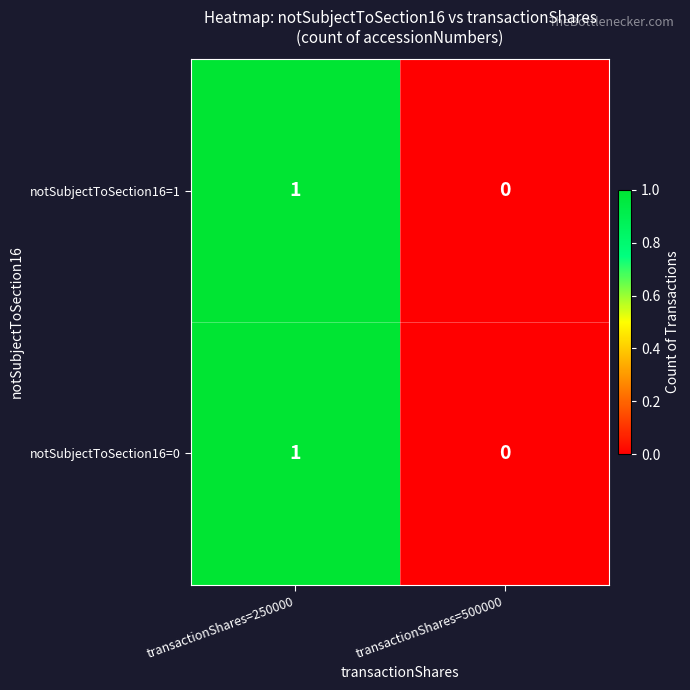

The notSubjectToSection16=1 series shows 0 at transactionShares=500000. True or false?

True